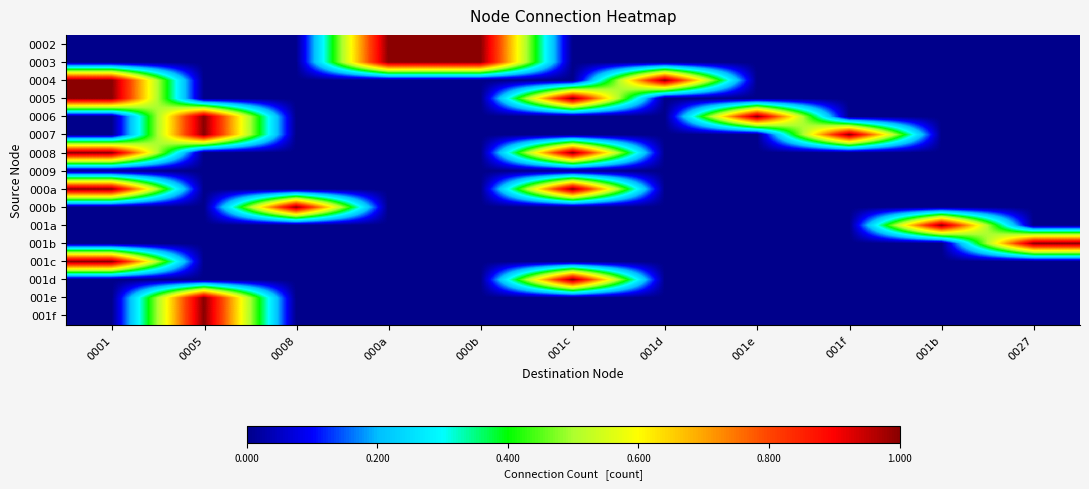

Which label corresponds to the largest value in the chart?

000a